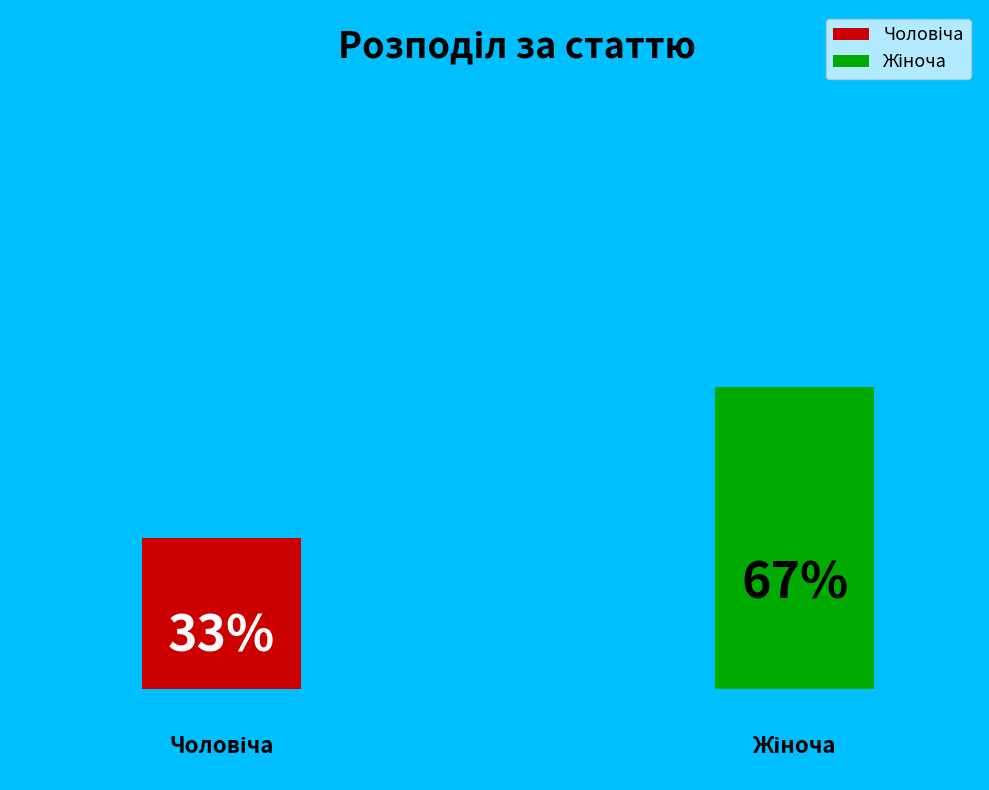

Is the sum of Жіноча and Чоловіча greater than half?

Yes